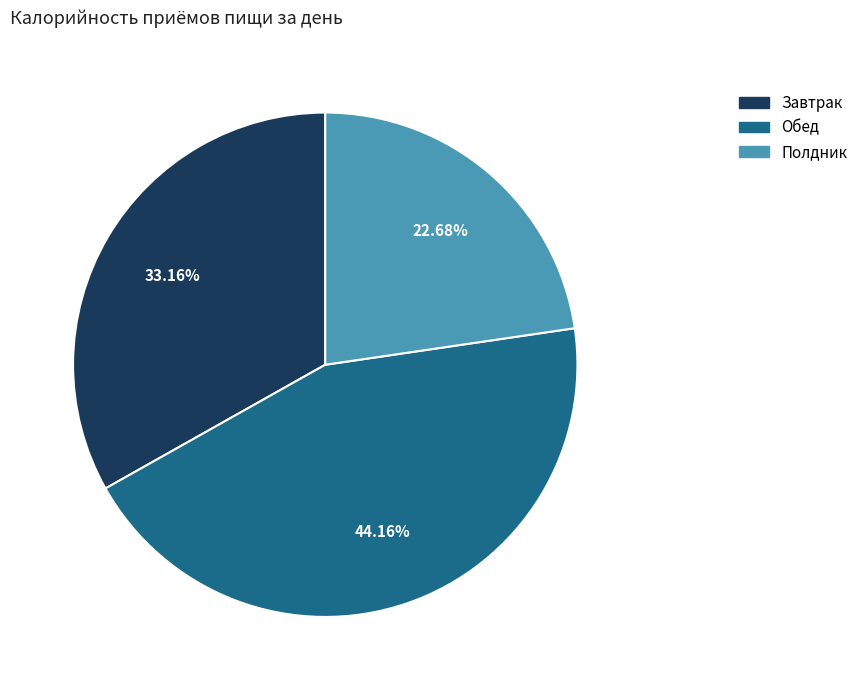

Combined, what portion of the pie is Полдник and Завтрак?

55.8%